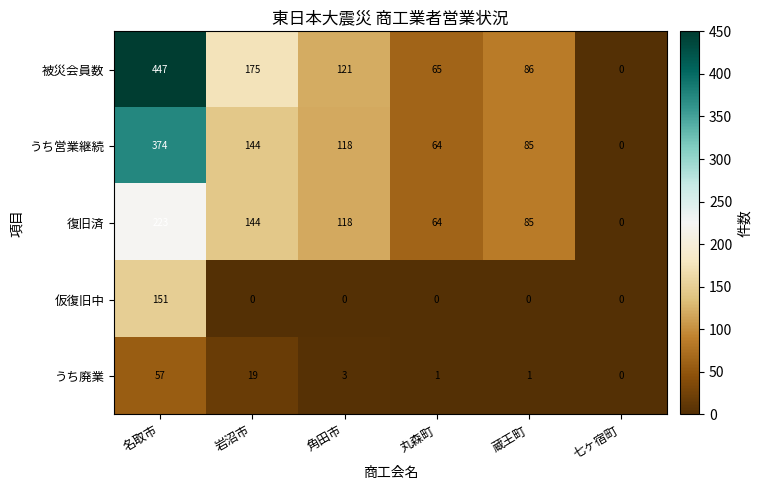

True or false: 仮復旧中 has a value of 0 at 岩沼市.

True